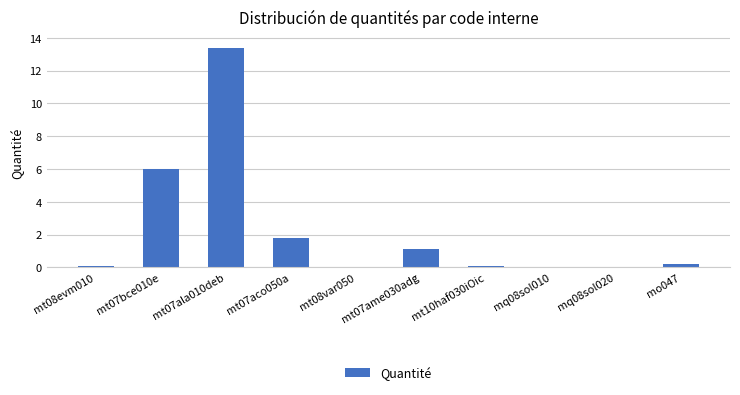

What is the approximate value at mt07ala010deb?

13.4